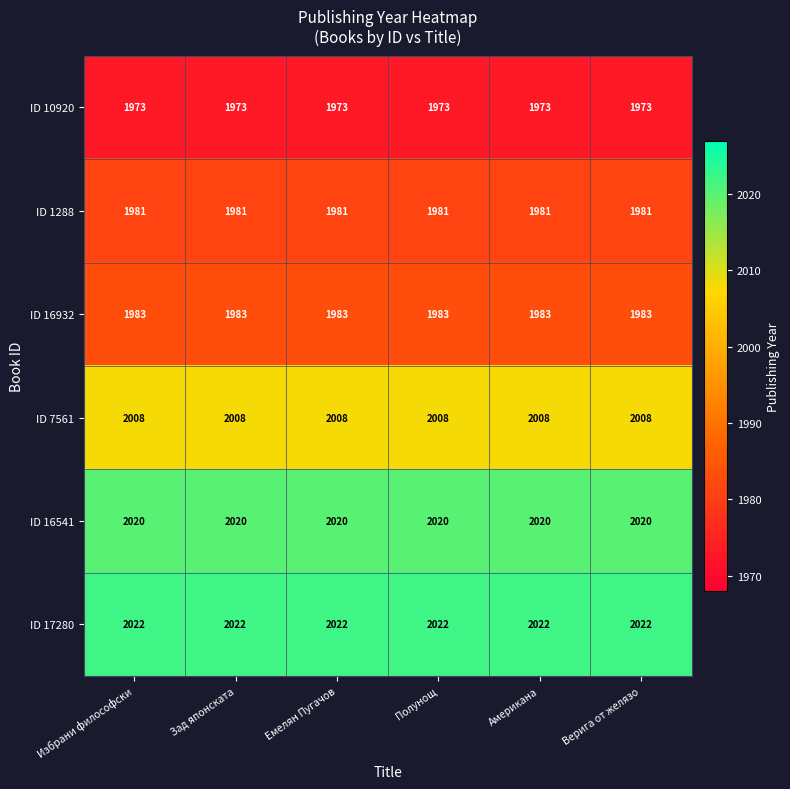

True or false: ID 7561 has a value of 2008 at Зад японската.

True